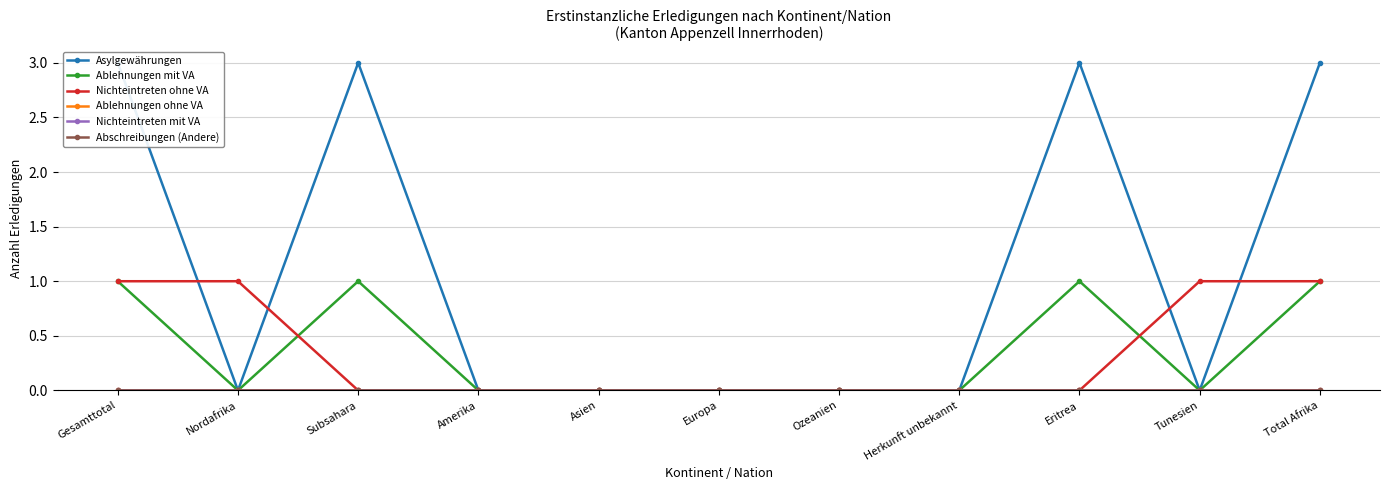

True or false: Abschreibungen (Andere) has more than 0 points higher than both neighbors.

False